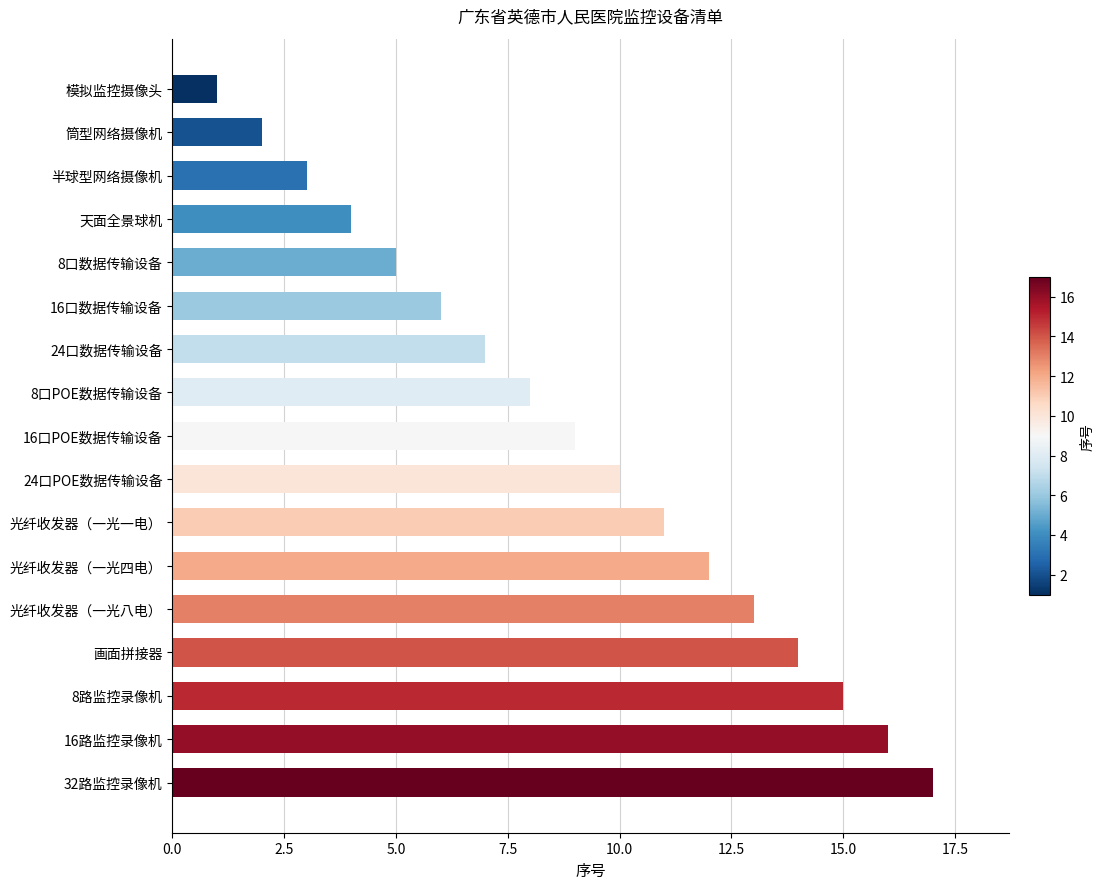

The chart shows a value of 7 at 24口数据传输设备. True or false?

True